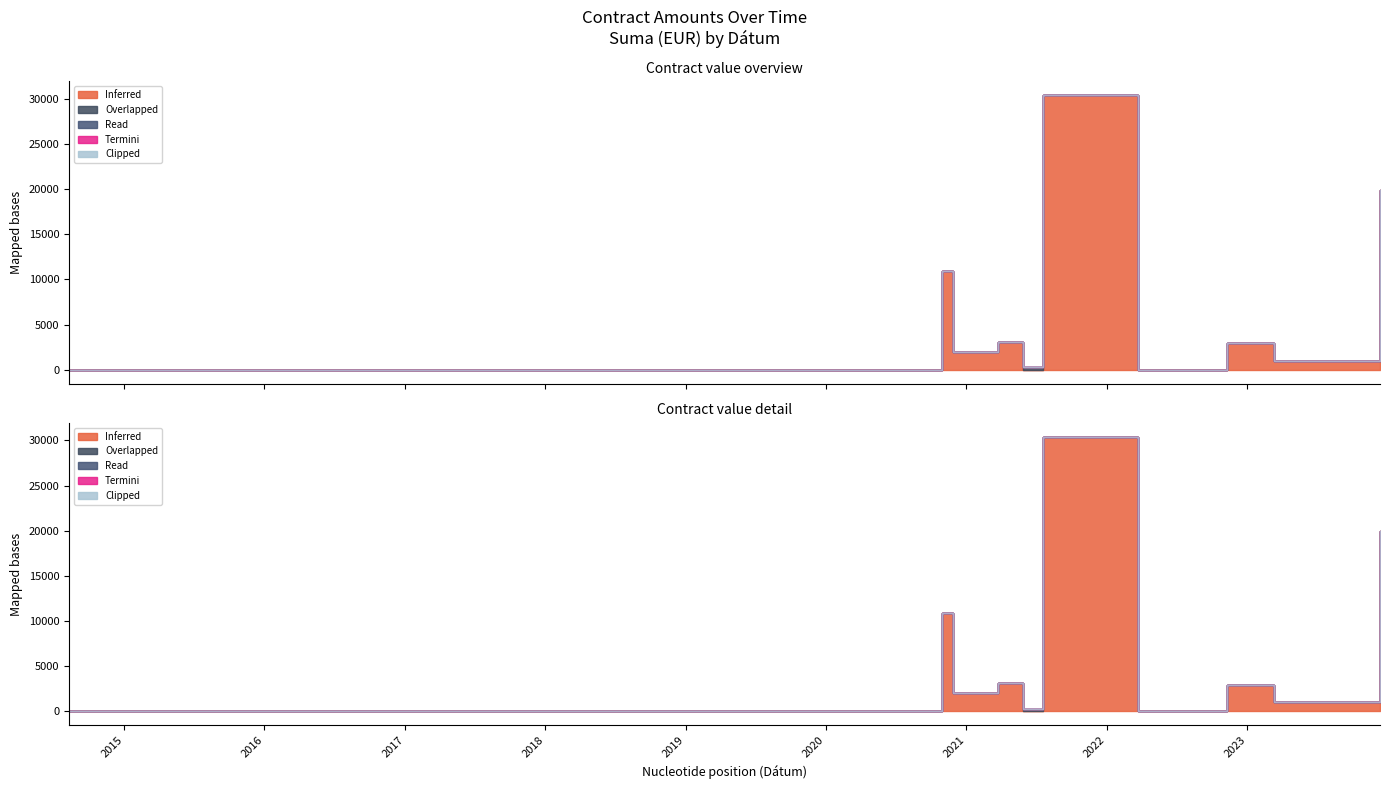

List the series in order of their peak value, lowest first.

Read, Termini, Clipped, Overlapped, Inferred